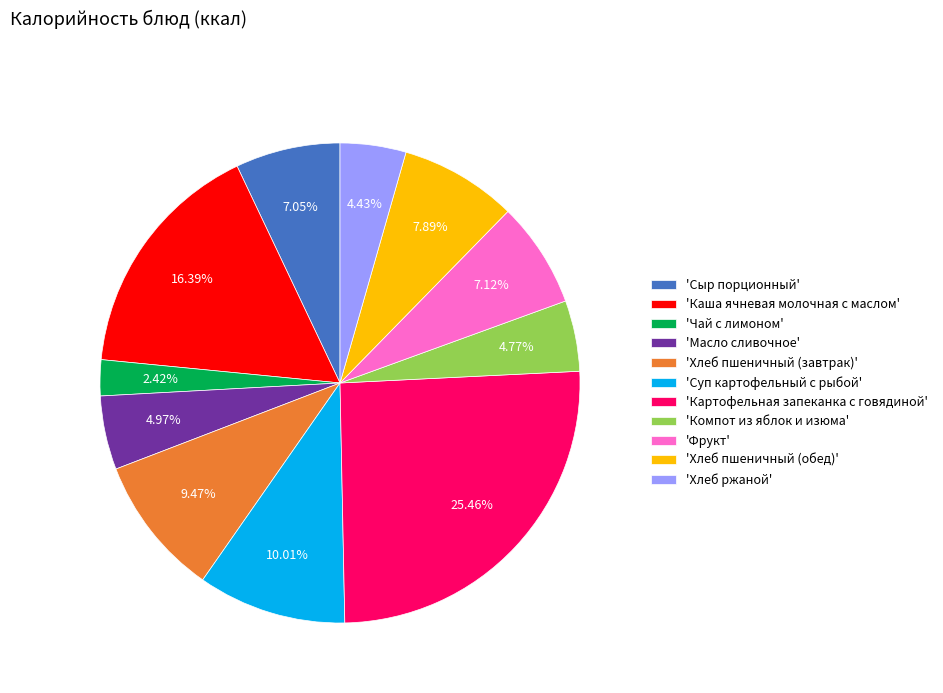

What is the ratio of the value at 'Фрукт' to the value at 'Компот из яблок и изюма'?

1.5